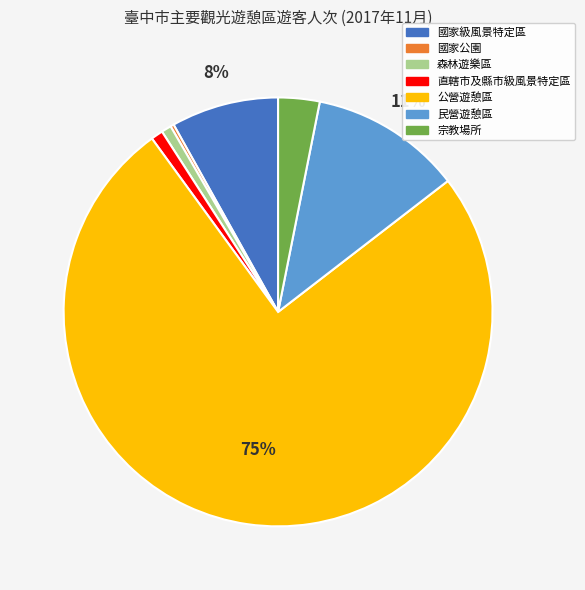

True or false: 直轄市及縣市級風景特定區 accounts for 11% of the total.

False